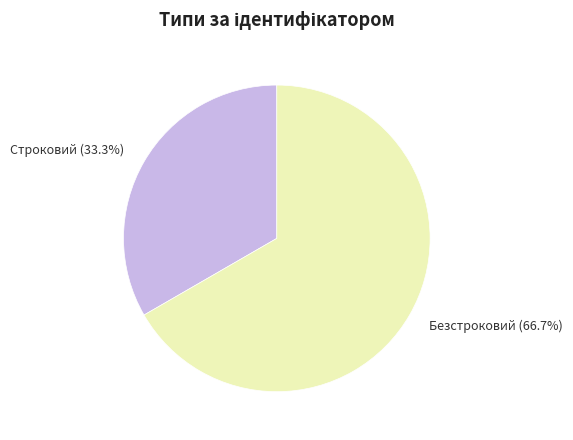

Does any single category account for the majority?

Yes